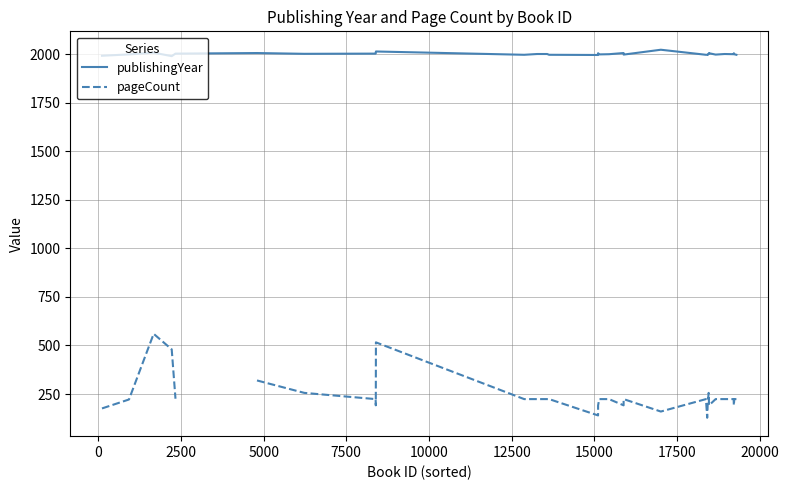

Which series has the largest total across all categories?

publishingYear